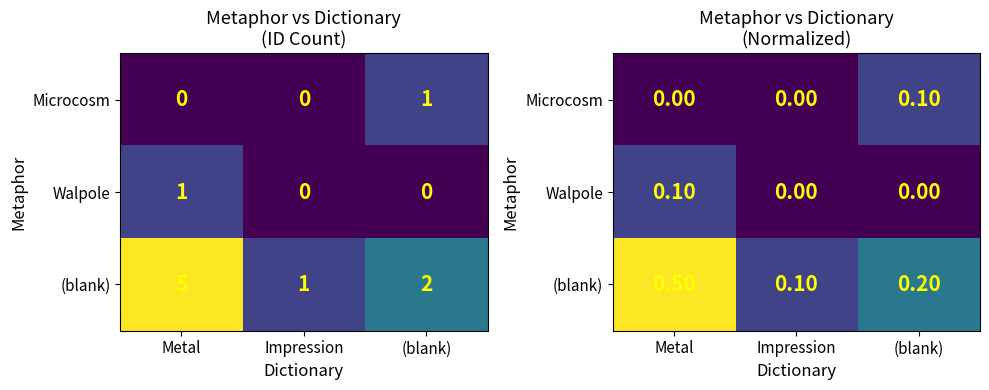

At how many categories does at least one series exceed 0?

3